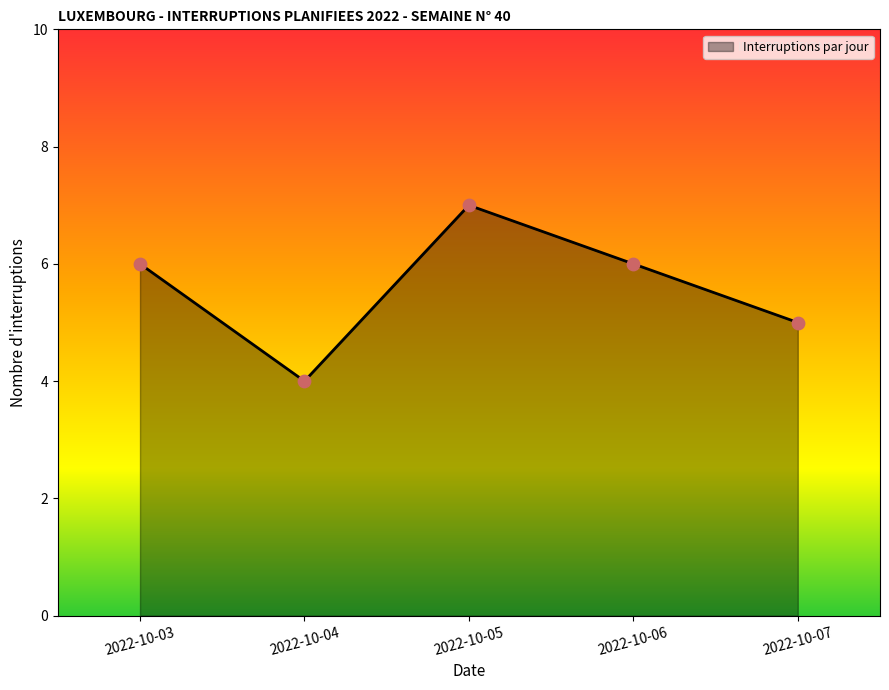

Which has a higher value, 2022-10-05 or 2022-10-03?

2022-10-05